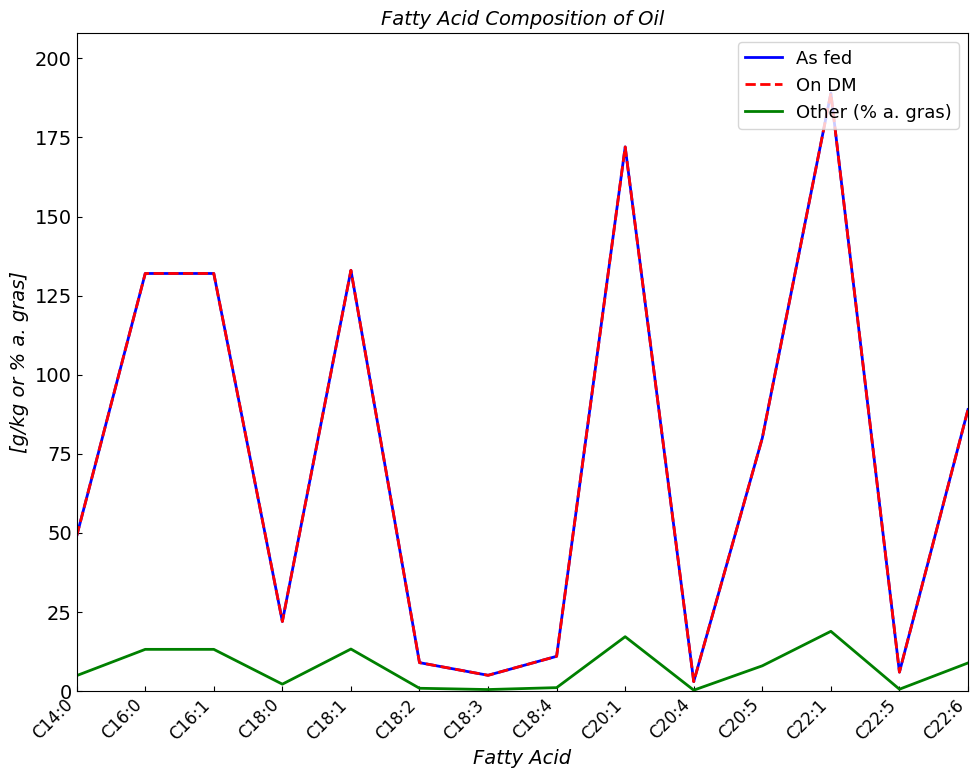

Is this an area chart (filled region under the line)?

No